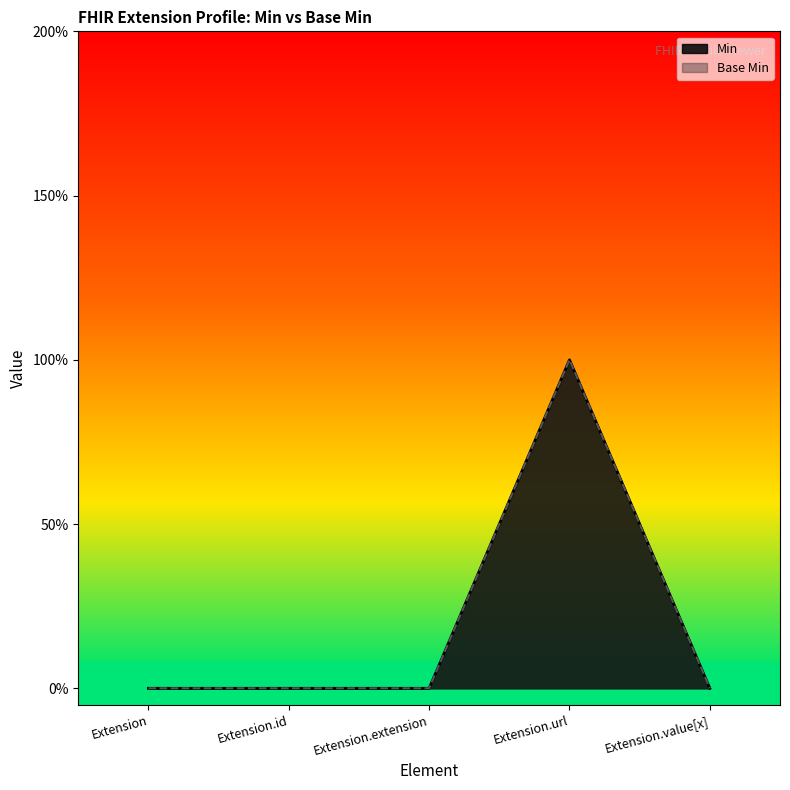

List the labels in order of Base Min value, smallest first.

Extension, Extension.id, Extension.extension, Extension.value[x], Extension.url